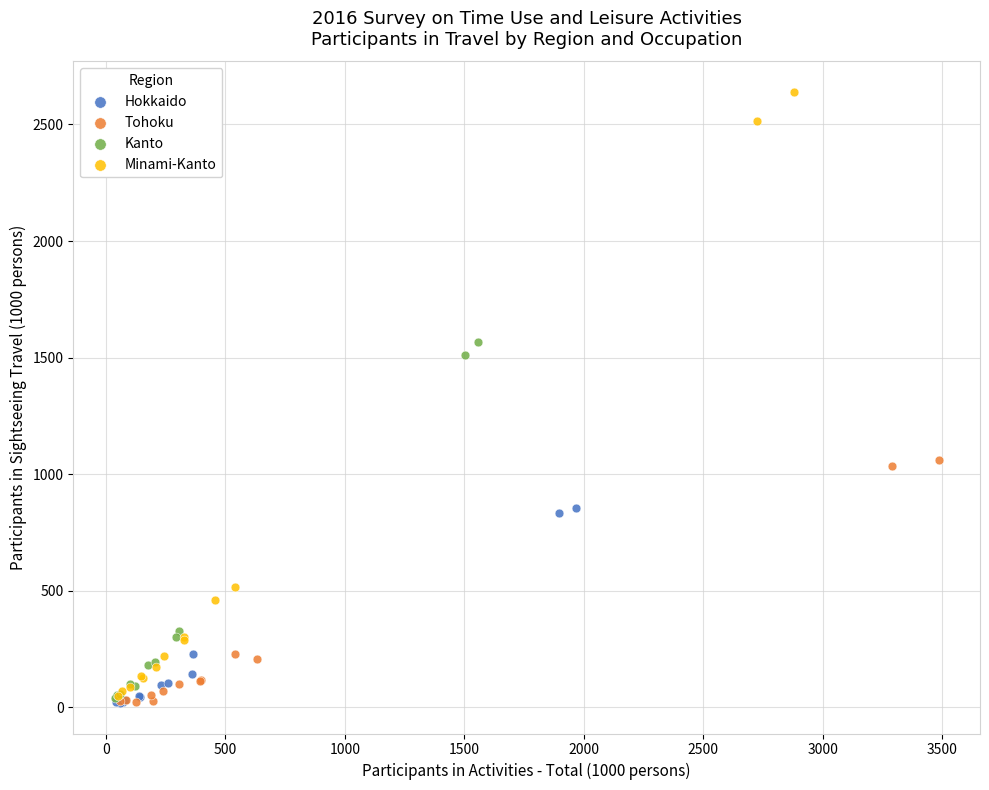

Which series has the widest spread of Y values?

Minami-Kanto